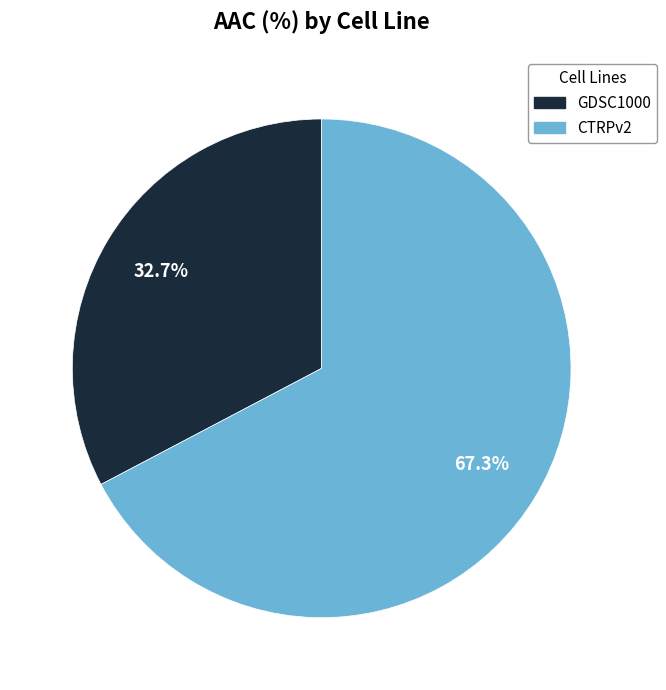

What percentage is NOT represented by GDSC1000?

67.3%